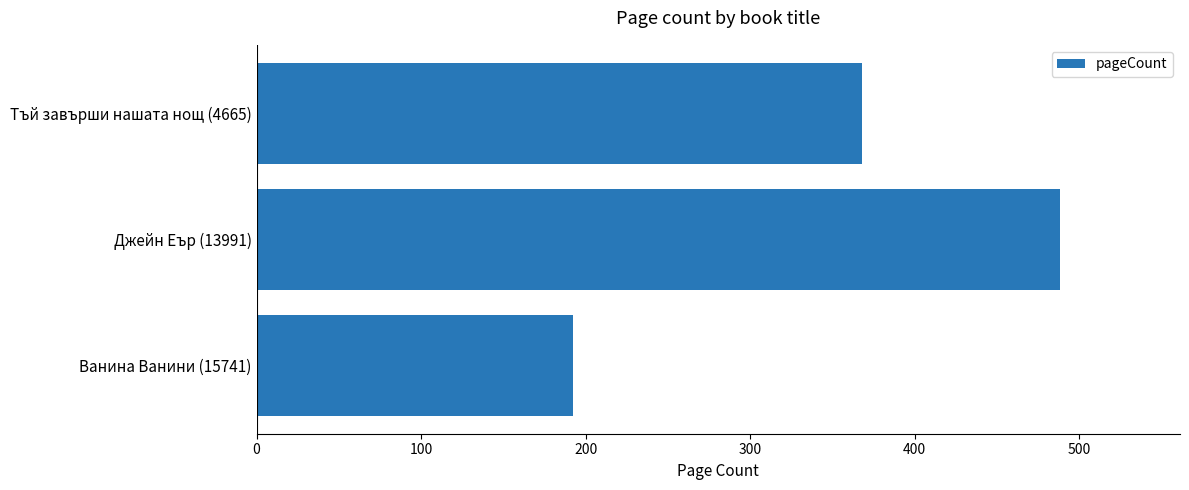

Are the bars grouped side by side (vs. stacked)?

No